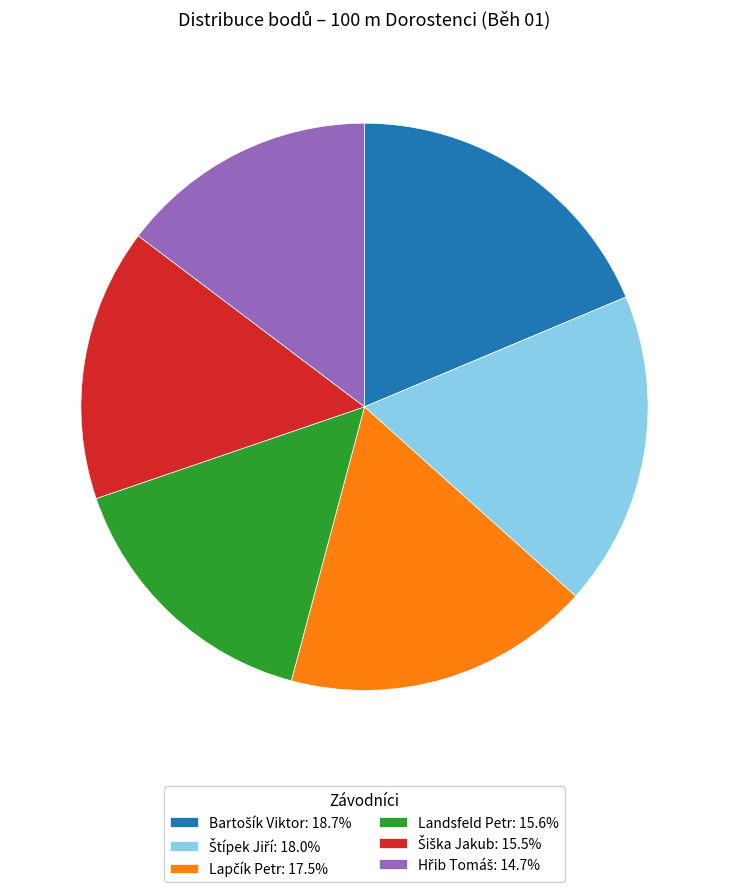

Is there a majority slice in this chart?

No